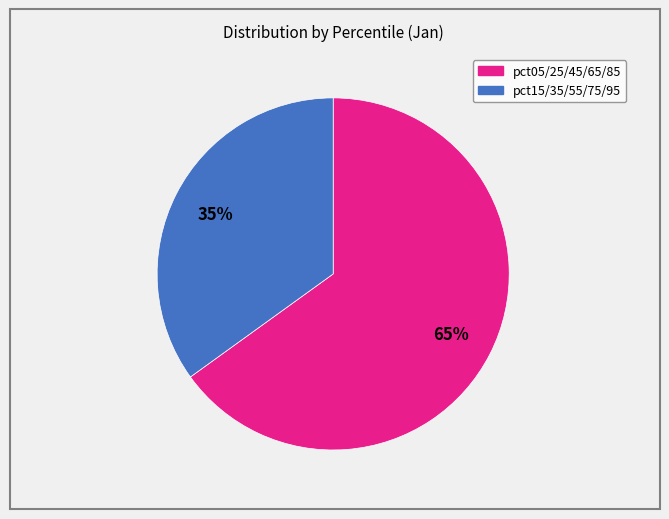

How many segments does this pie chart have?

2